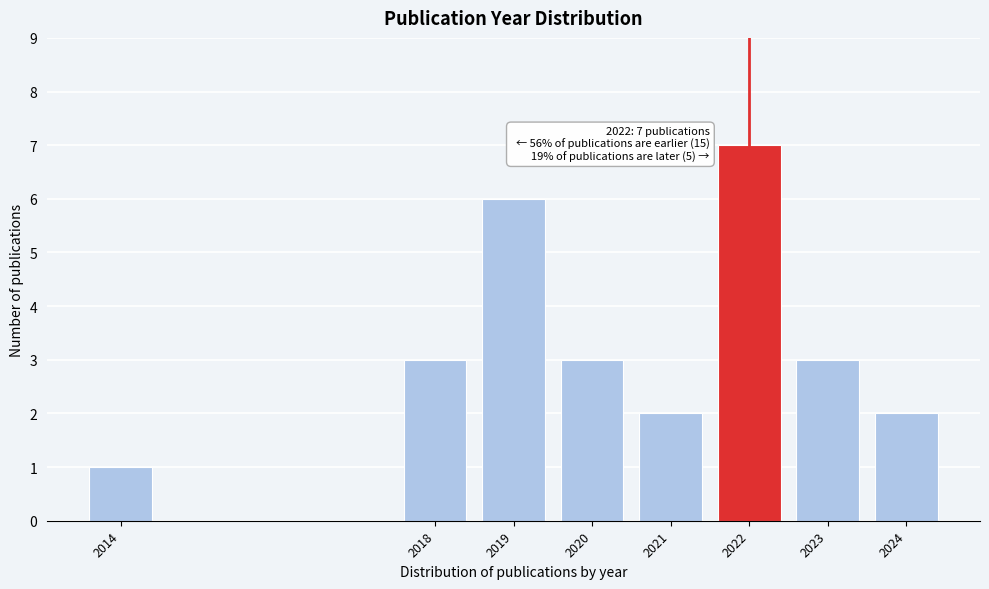

Reading left to right, extract all data points from this chart.

1	3	6	3	2	7	3	2